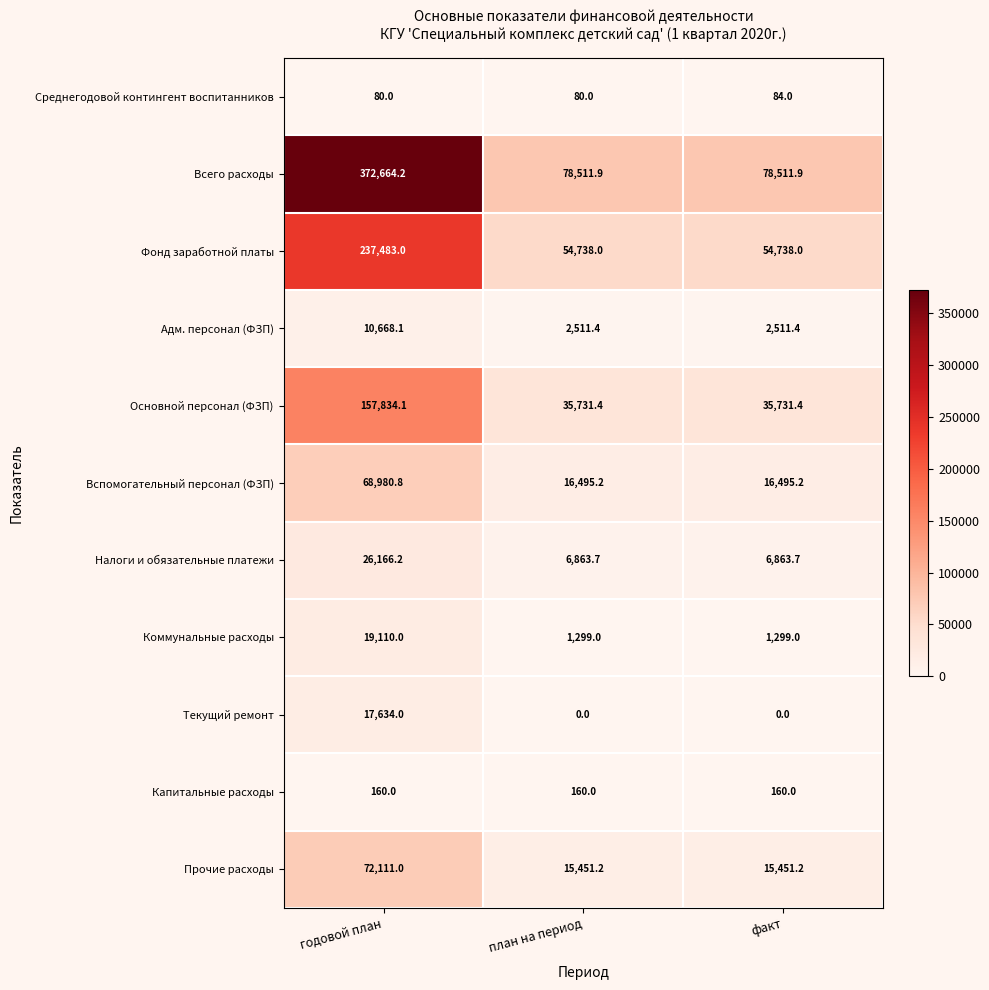

Which series has the largest total across all categories?

Всего расходы